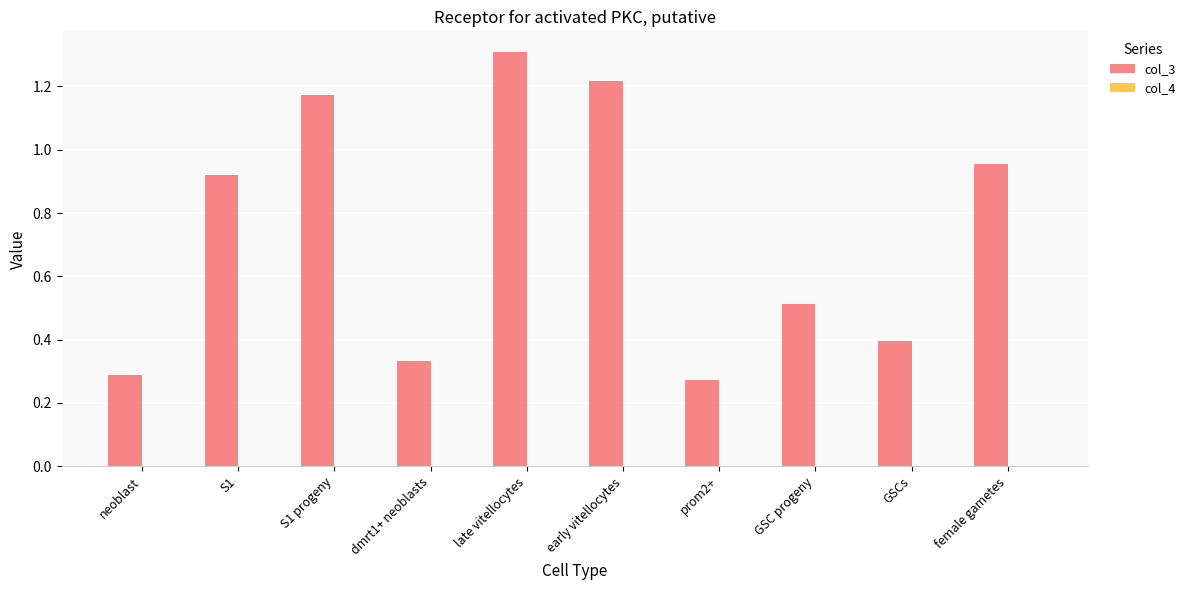

At which label is col_3 closest to 0?

prom2+